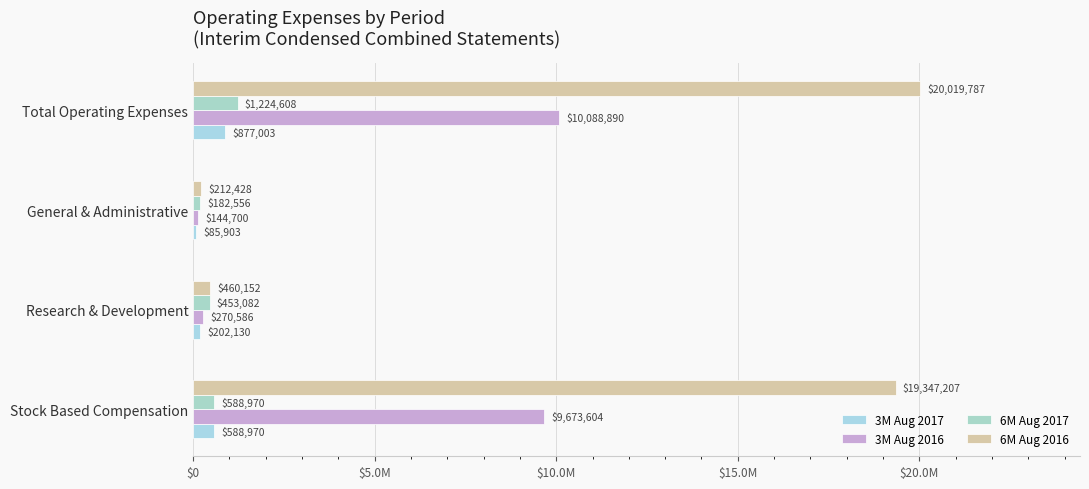

At which label is 6M Aug 2016 closest to 10116107?

Stock Based Compensation